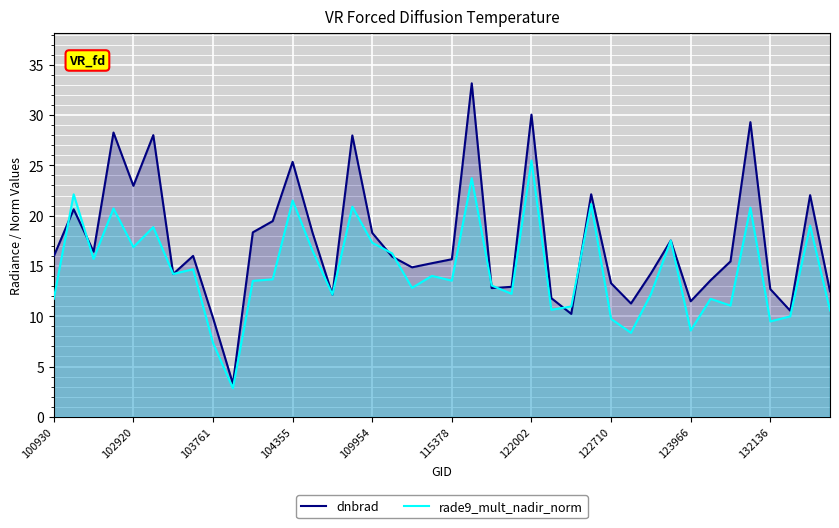

What is the minimum value shown in the chart?

2.8